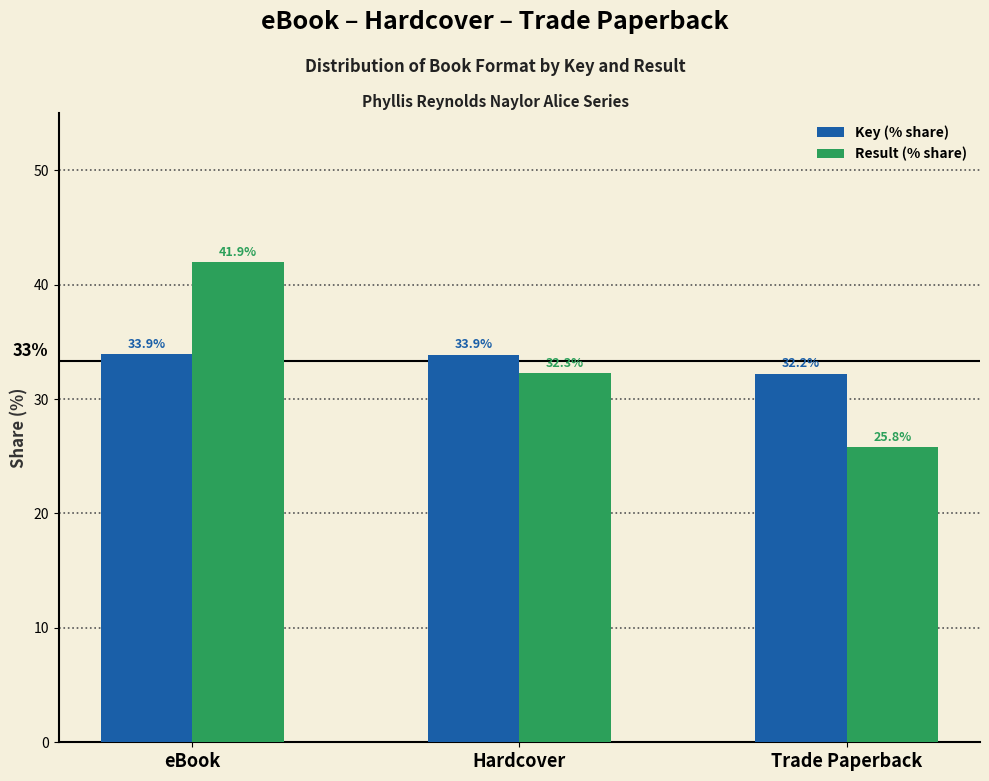

Reading right to left, transcribe all the data shown in this chart.

Key (% share): 32.2	33.9	33.9
Result (% share): 25.8	32.3	41.9